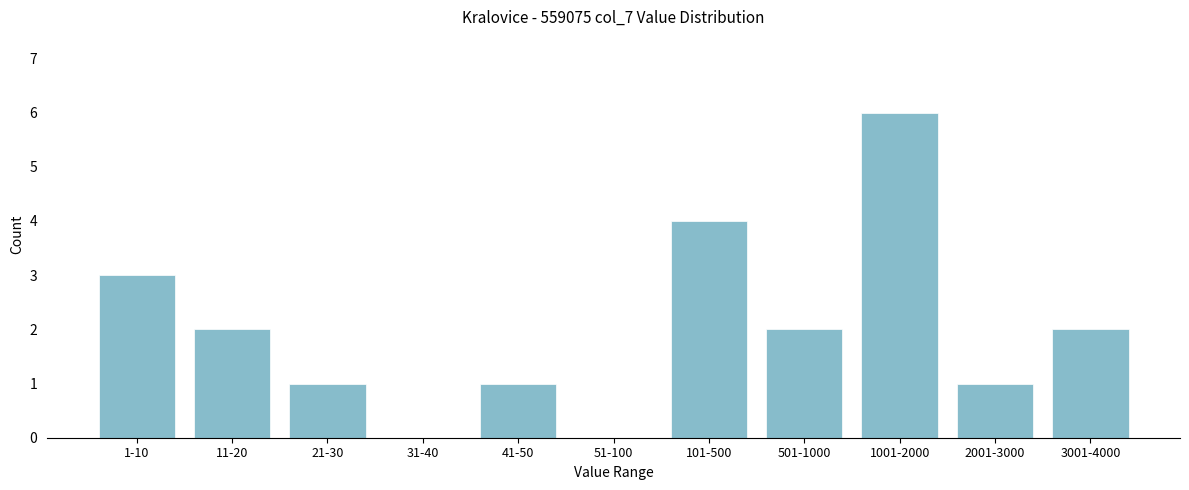

Reading right to left, list all the values displayed in this chart.

3001-4000=2	2001-3000=1	1001-2000=6	501-1000=2	101-500=4	51-100=0	41-50=1	31-40=0	21-30=1	11-20=2	1-10=3